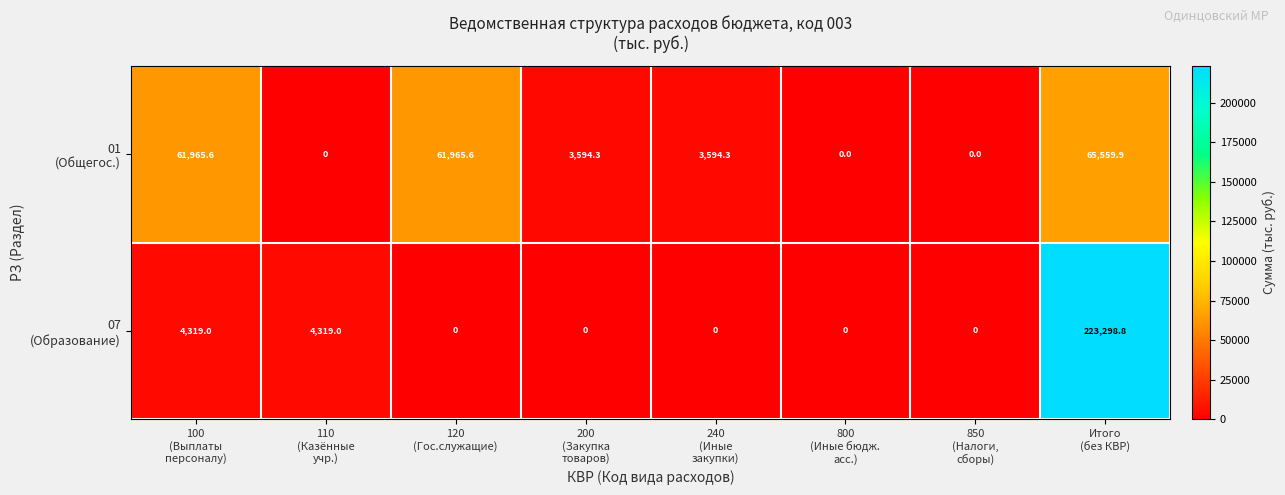

How many data points does each series have?

8